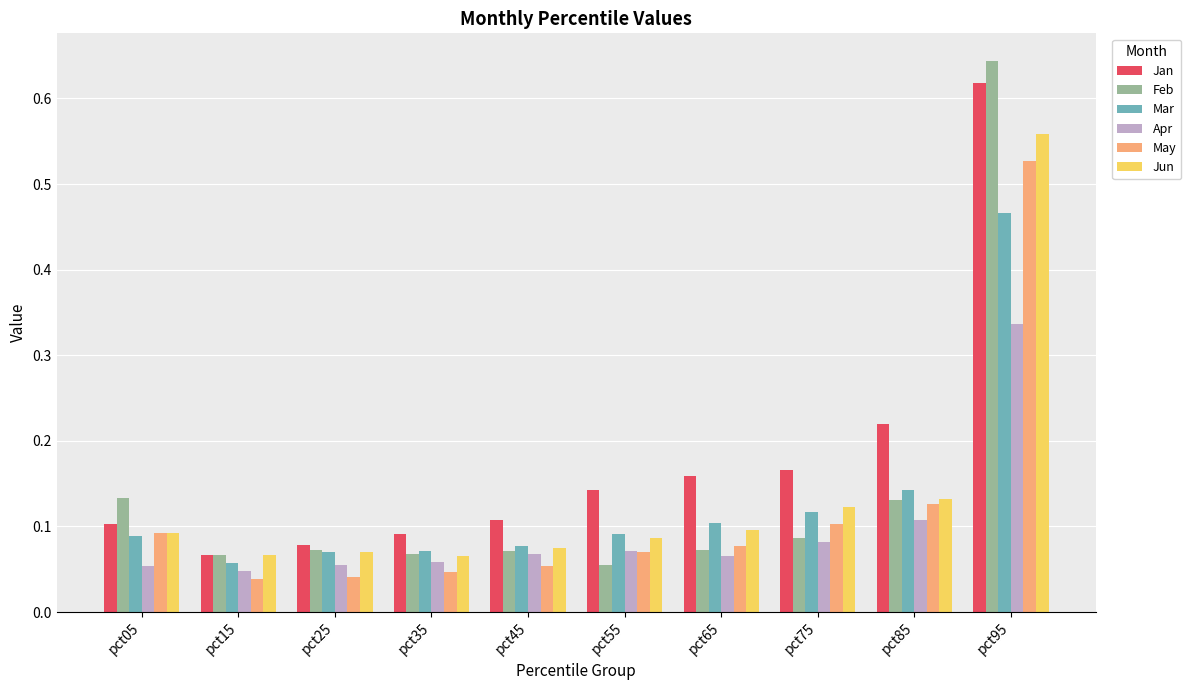

At which category is the sum across all series the highest?

pct95